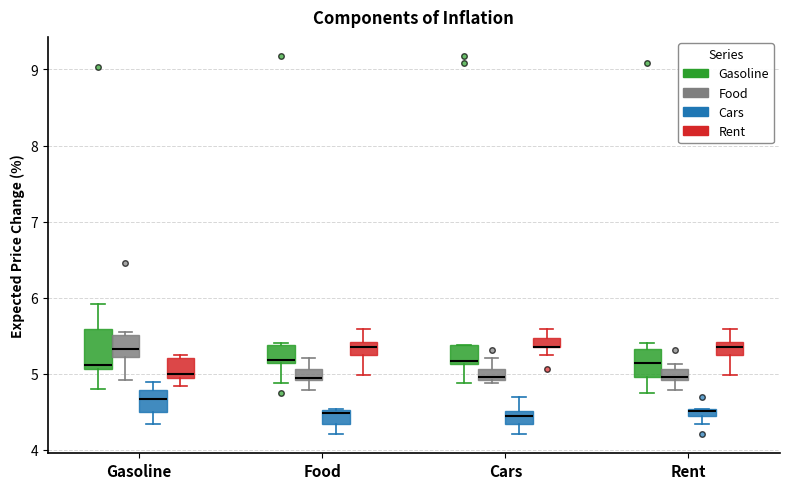

Which box is the tallest, from its lower edge to its upper edge?

Gasoline (Gasoline)